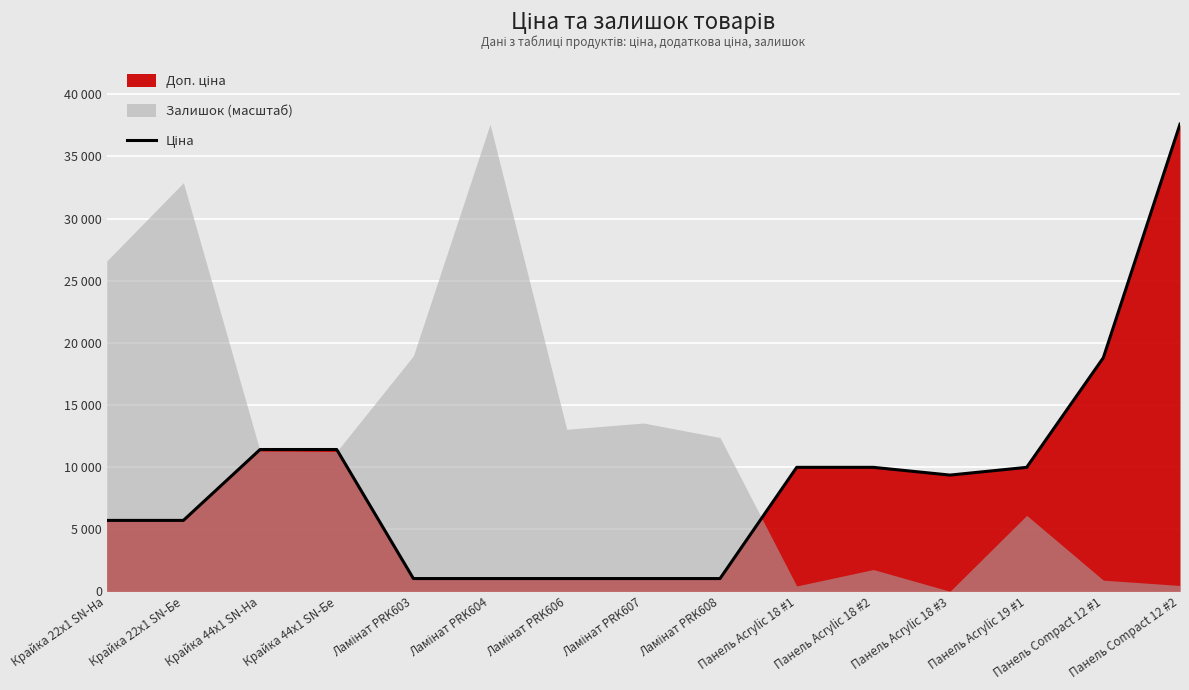

List the labels in order of value, smallest first.

Ламінат PRK603, Ламінат PRK604, Ламінат PRK606, Ламінат PRK607, Ламінат PRK608, Крайка 22x1 SN-На, Крайка 22x1 SN-Бе, Панель Acrylic 18 #3, Панель Acrylic 18 #1, Панель Acrylic 18 #2, Панель Acrylic 19 #1, Крайка 44x1 SN-На, Крайка 44x1 SN-Бе, Панель Compact 12 #1, Панель Compact 12 #2